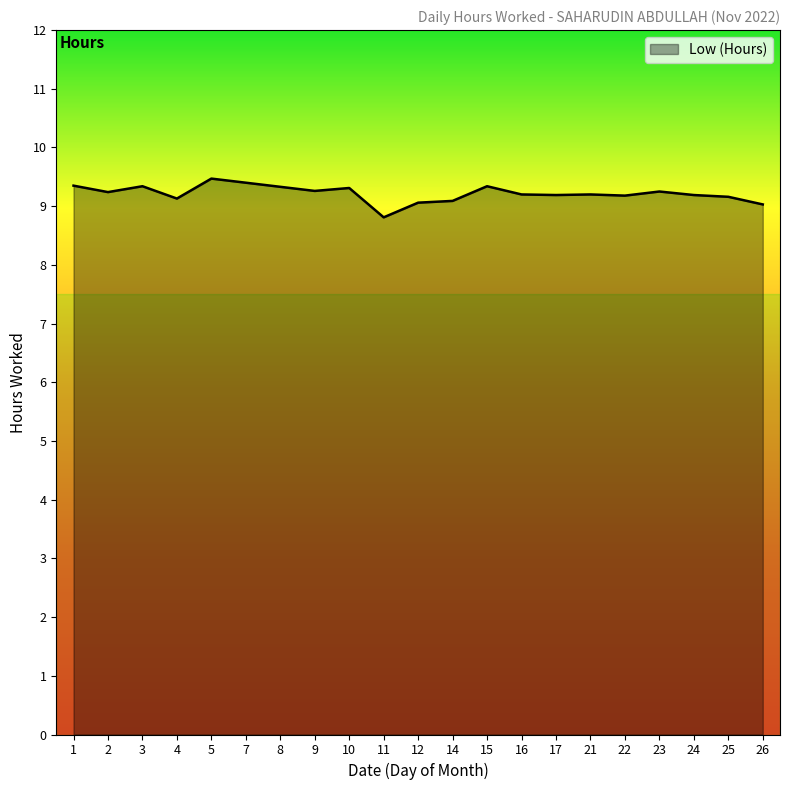

The chart shows a value of 2.8 at 17. True or false?

False